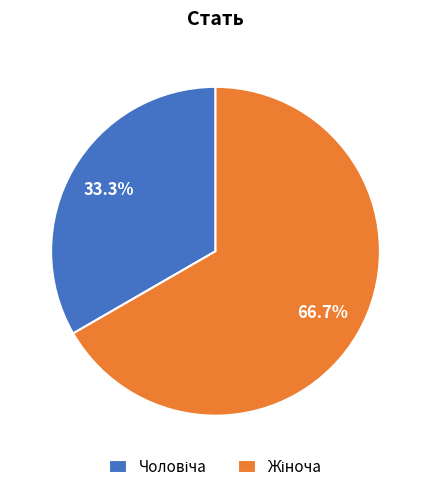

Is there a majority slice in this chart?

Yes